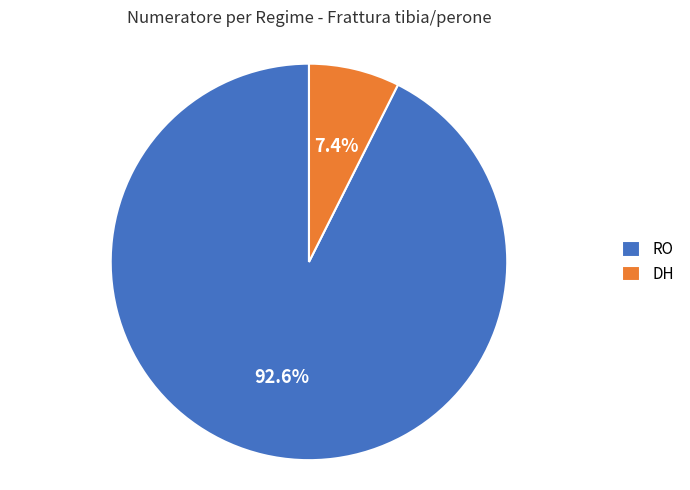

Which has a higher value, RO or DH?

RO